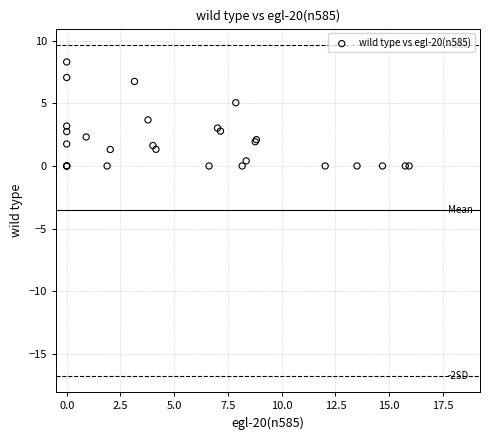

What Y value in the scatter plot is closest to 4?

3.7